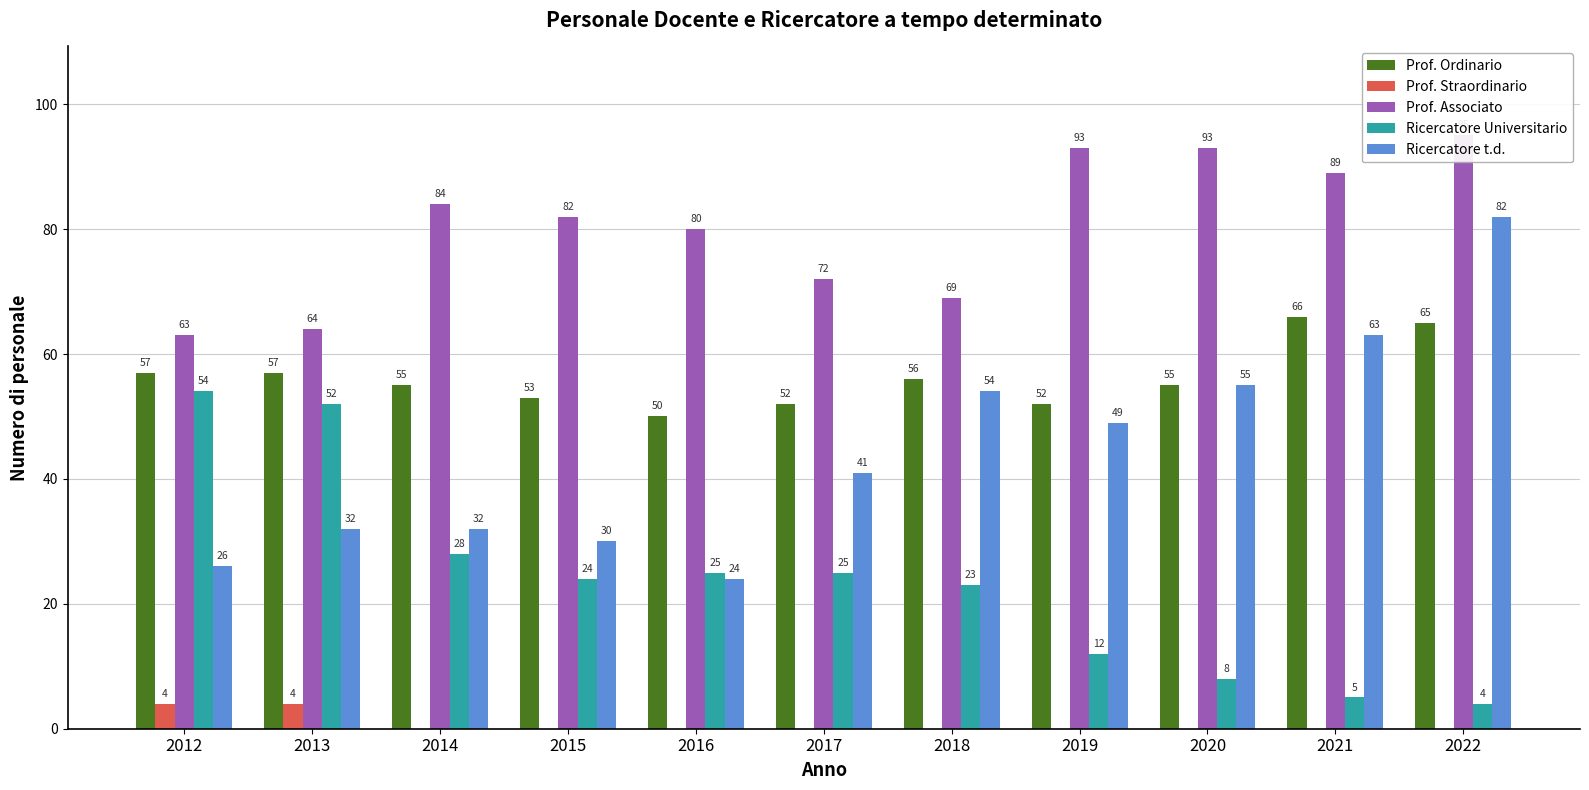

Are the bars horizontal?

No